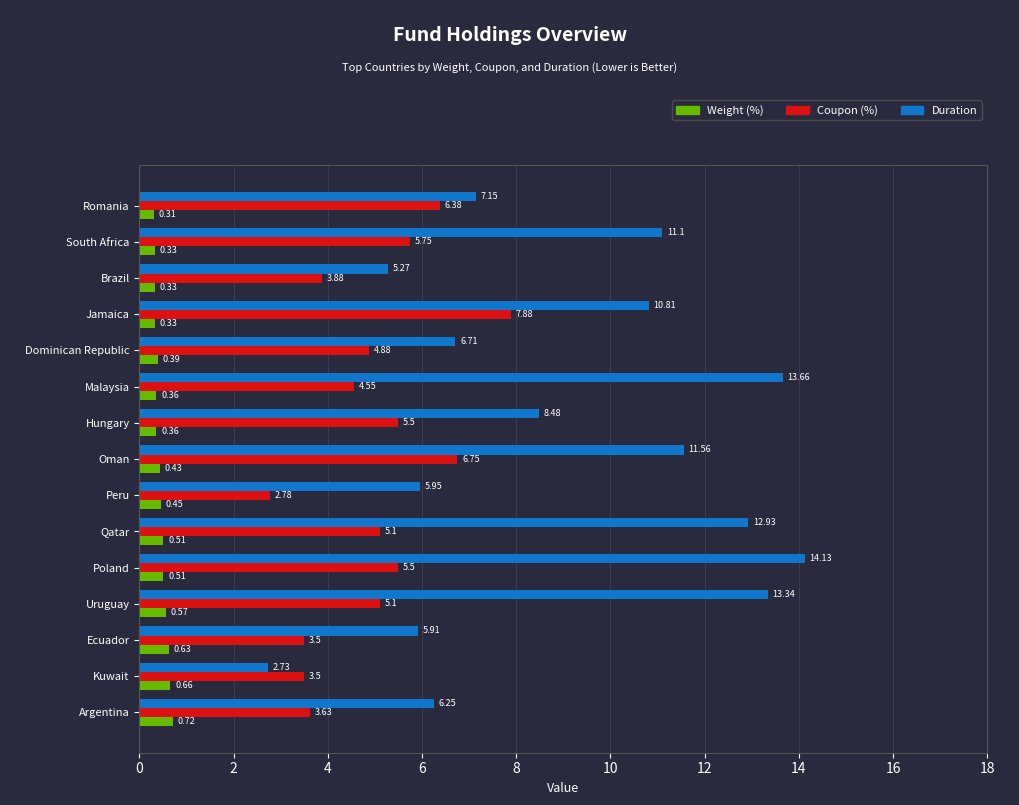

At how many categories does at least one series exceed 3?

15